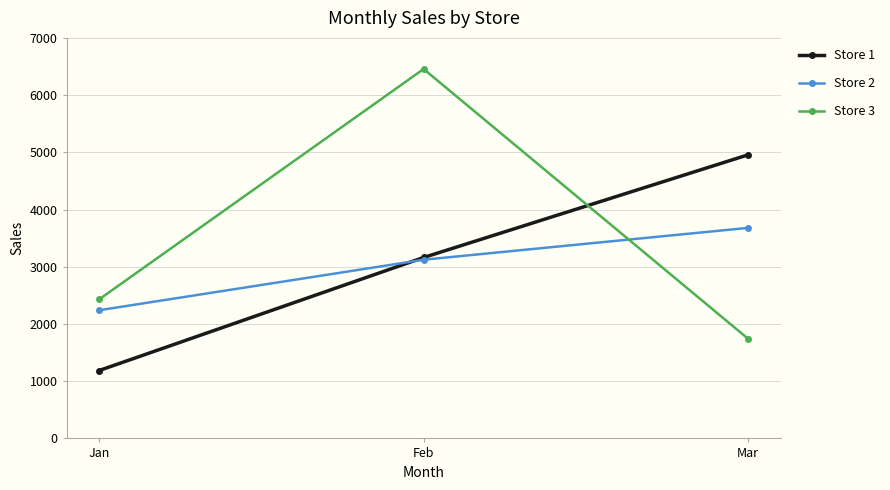

Rank the series at Mar from highest to lowest value.

Store 1, Store 2, Store 3